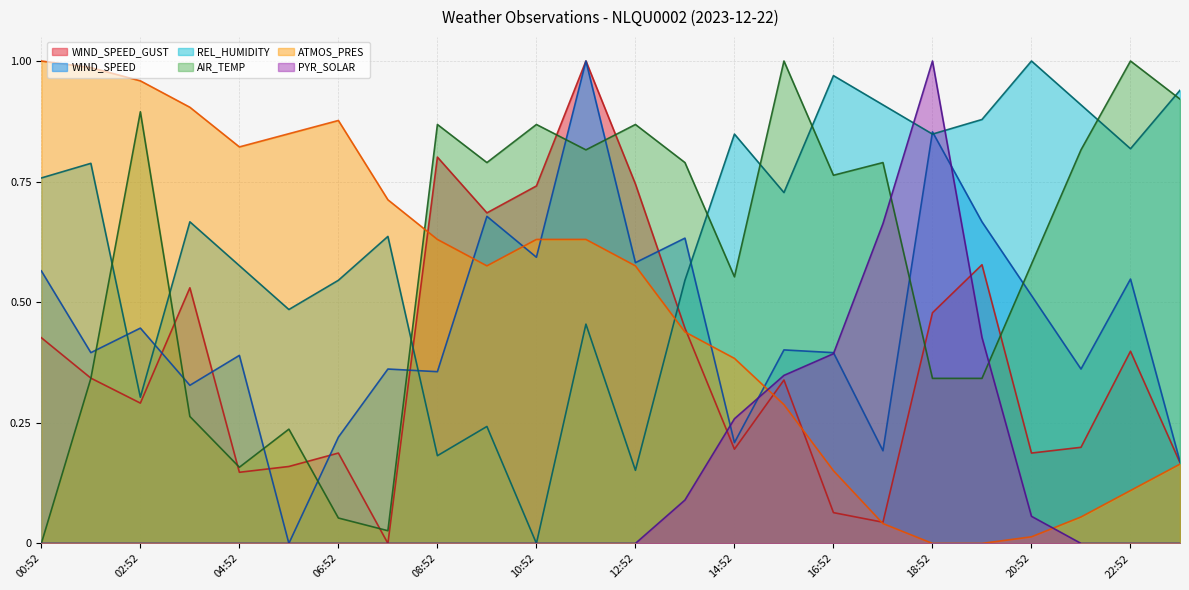

Count the number of categories in the chart.

24